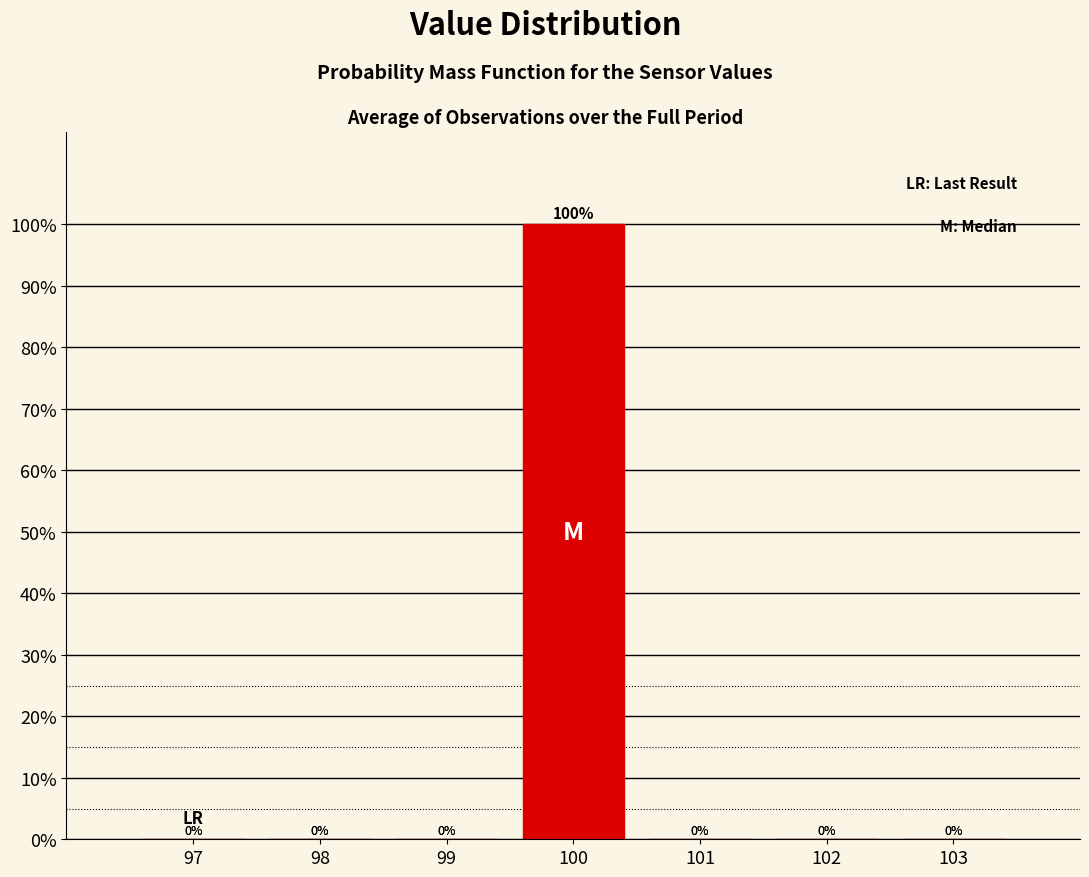

Reading left to right, list every bar in this chart as the range it spans on the x-axis followed by its height.

96.5 to 97.5: 0
97.5 to 98.5: 0
98.5 to 99.5: 0
99.5 to 100.5: 100
100.5 to 101.5: 0
101.5 to 102.5: 0
102.5 to 103.5: 0